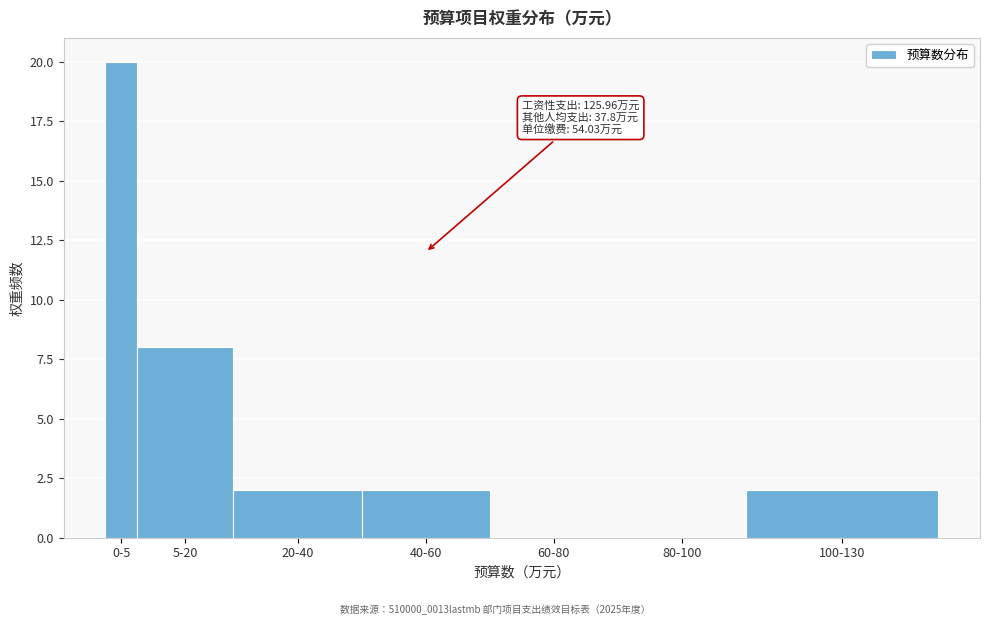

Reading left to right, extract all data points from this chart.

0-5=20	5-20=8	20-40=2	40-60=2	60-80=0	80-100=0	100-130=2